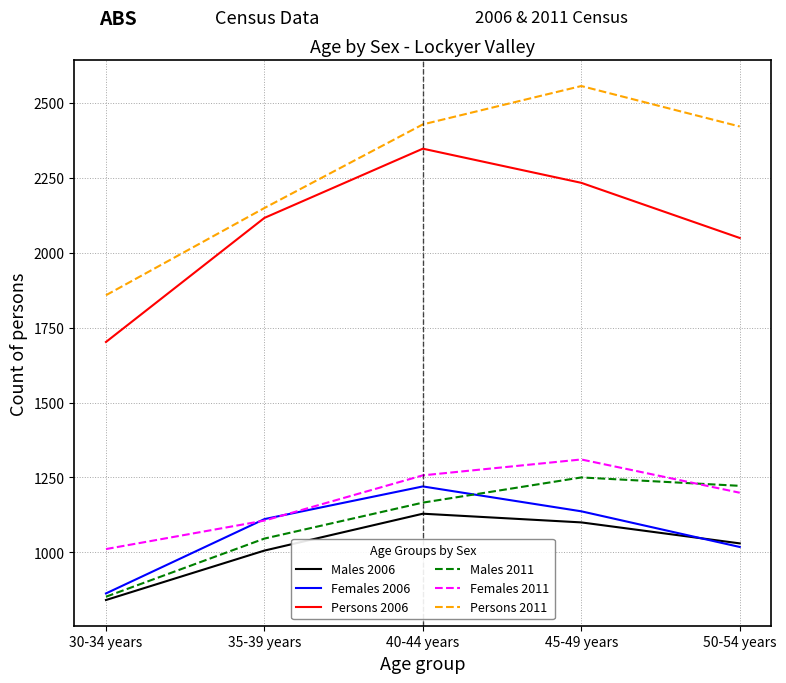

What is the approximate value of Males 2006 at 30-34 years, to the nearest 10?

840